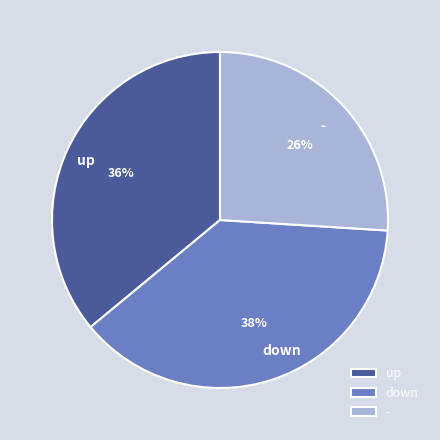

To the nearest percent, what percentage of the pie is up?

36%